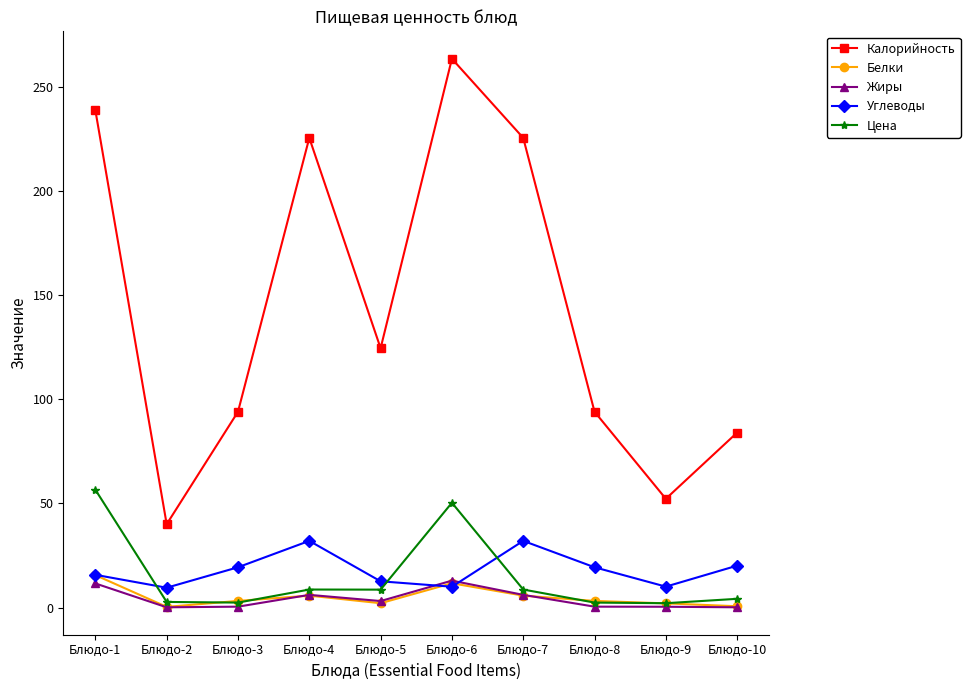

How many lines are shown in the chart?

5